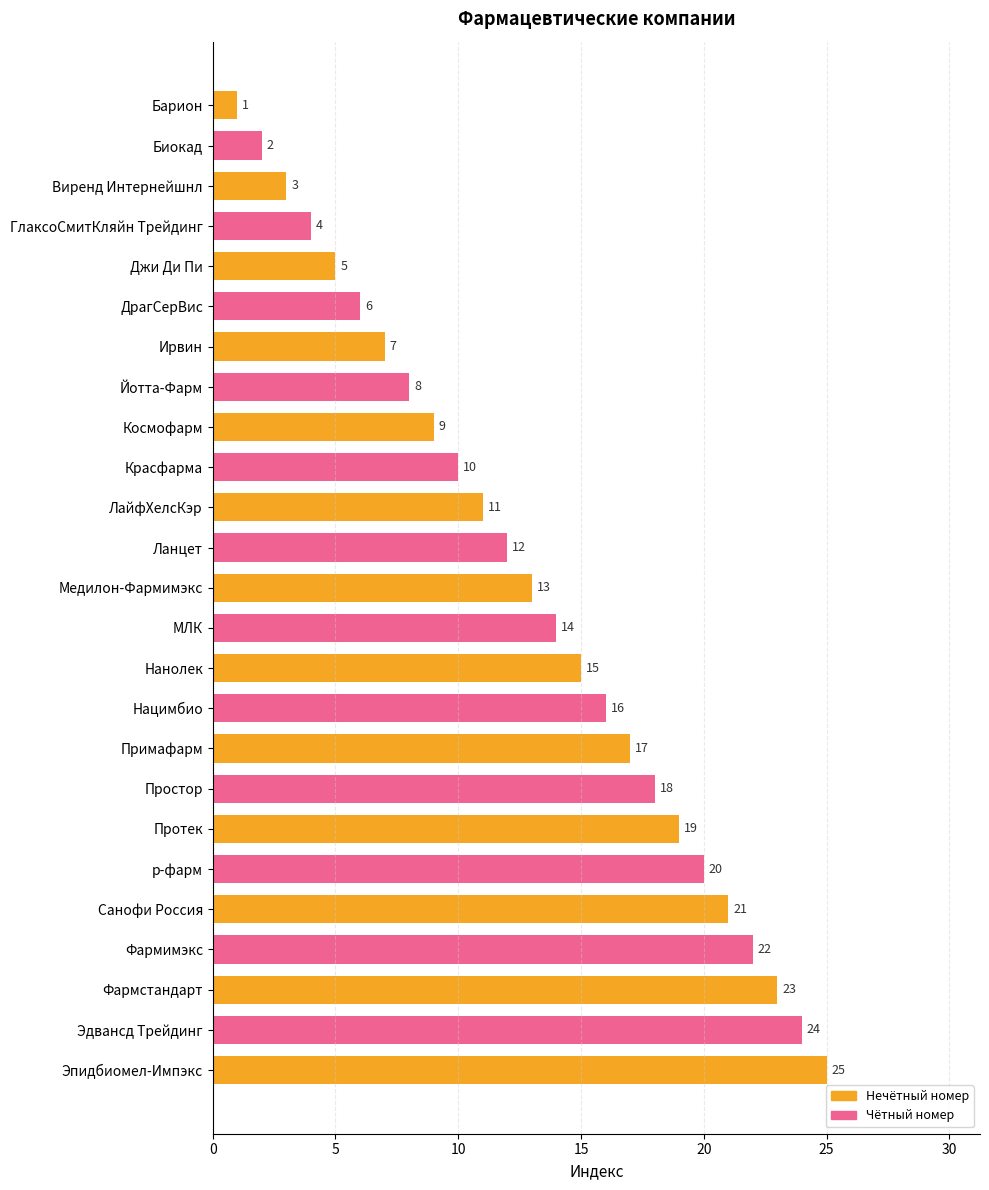

How many values are below 13?

12